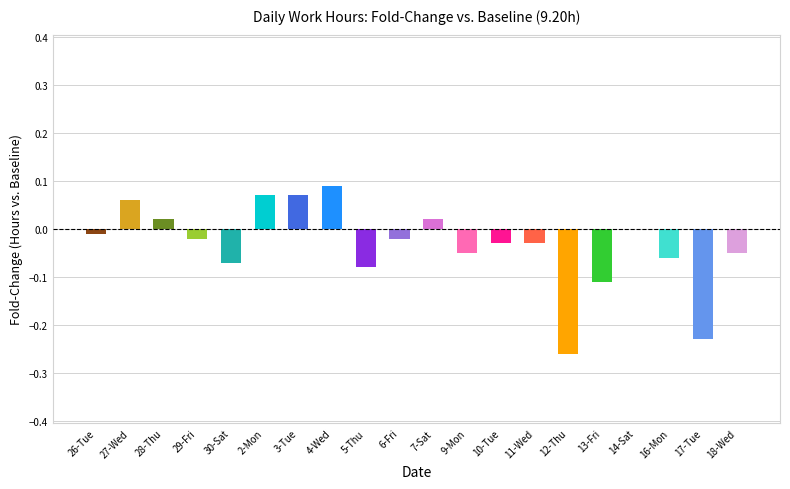

True or false: the data shows -0.0 at 10-Tue.

True